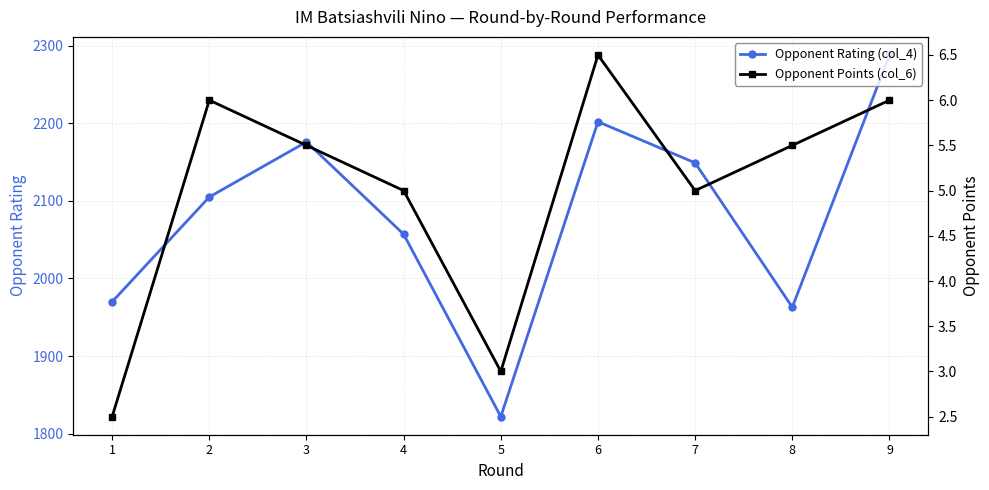

At which category does Opponent Rating (col_4) reach its first local peak?

3